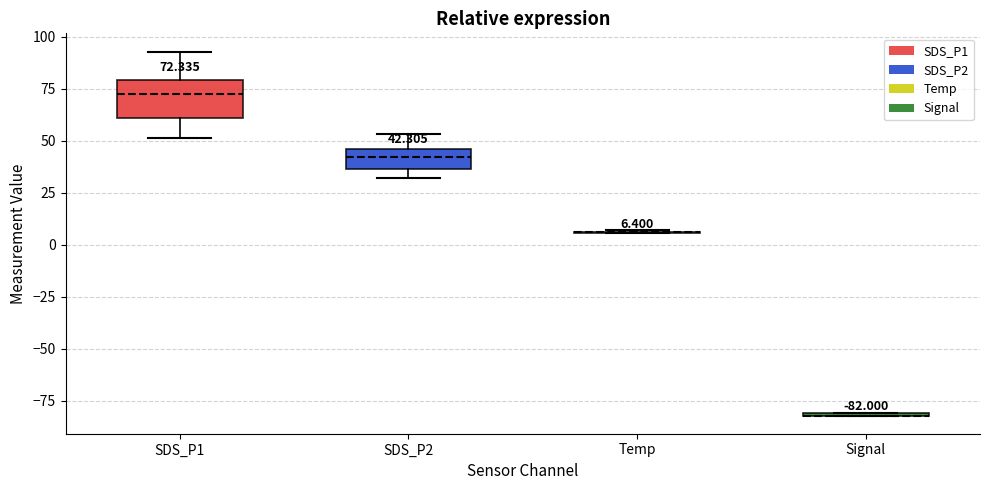

Comparing the boxes themselves (not the whiskers), which one is the tallest?

SDS_P1